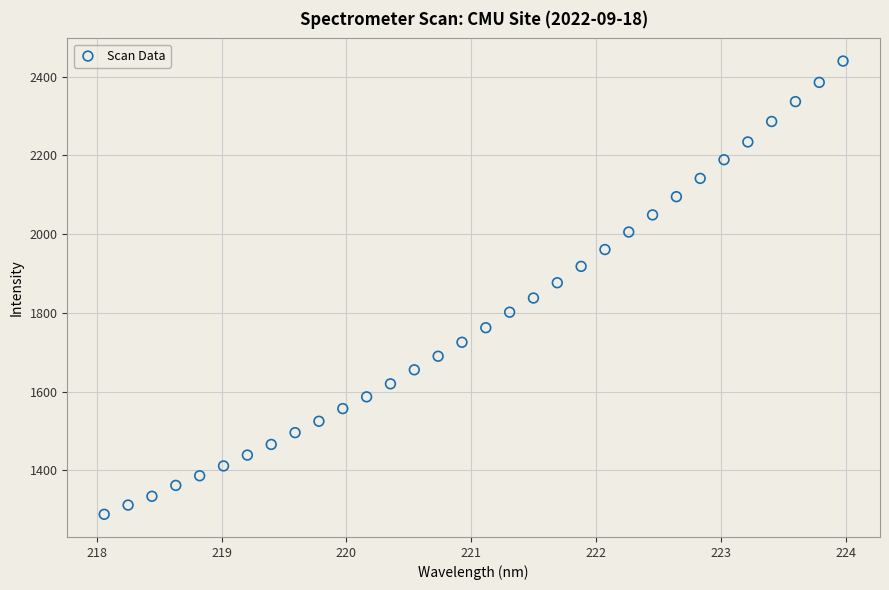

What is the range of X values (max minus min)?

5.9